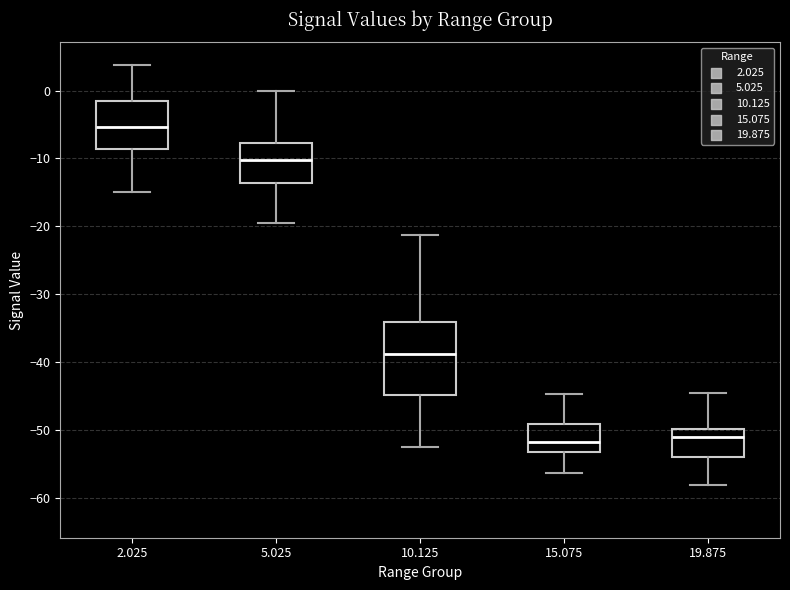

Reading left to right, transcribe this box plot: for each box, give where its median line is, the range the box spans, and where its two whiskers end, as read against the y-axis. The values are not printed on the chart, so give them approximately, as read against the axis.

2.025: median -5, box -9 to -1, whiskers -15 to 4
5.025: median -10, box -14 to -8, whiskers -19 to 0
10.125: median -39, box -45 to -34, whiskers -53 to -21
15.075: median -52, box -53 to -49, whiskers -56 to -45
19.875: median -51, box -54 to -50, whiskers -58 to -45